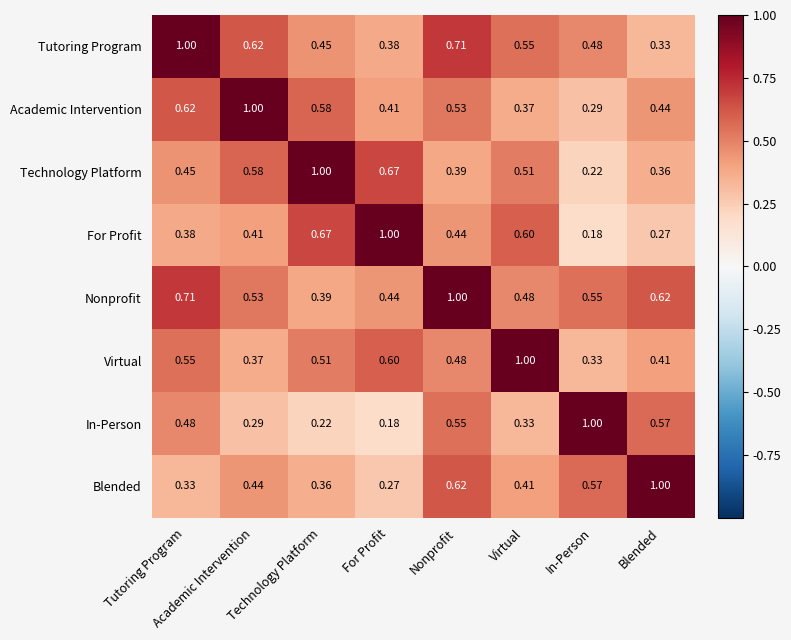

Where is Technology Platform nearest to the value 0?

In-Person